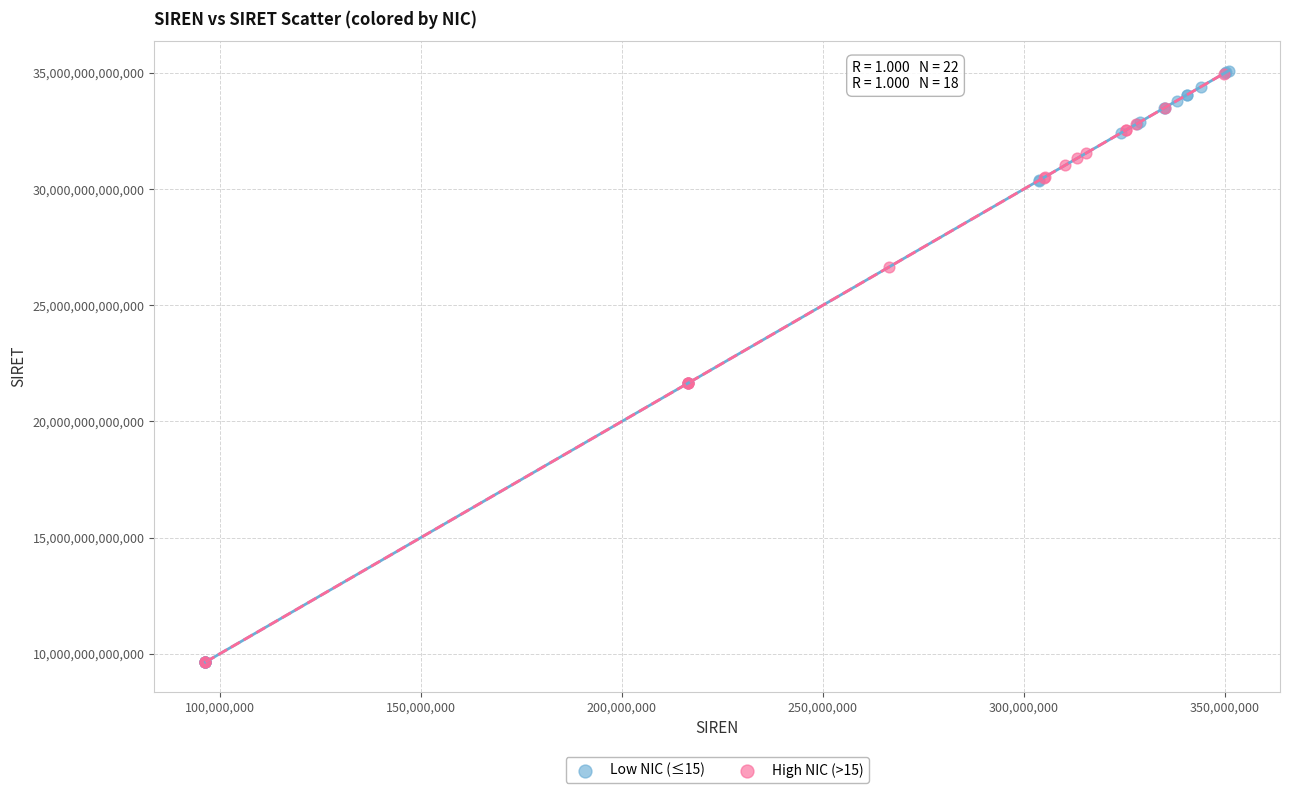

Which series has the widest spread of Y values?

Low NIC (≤15)